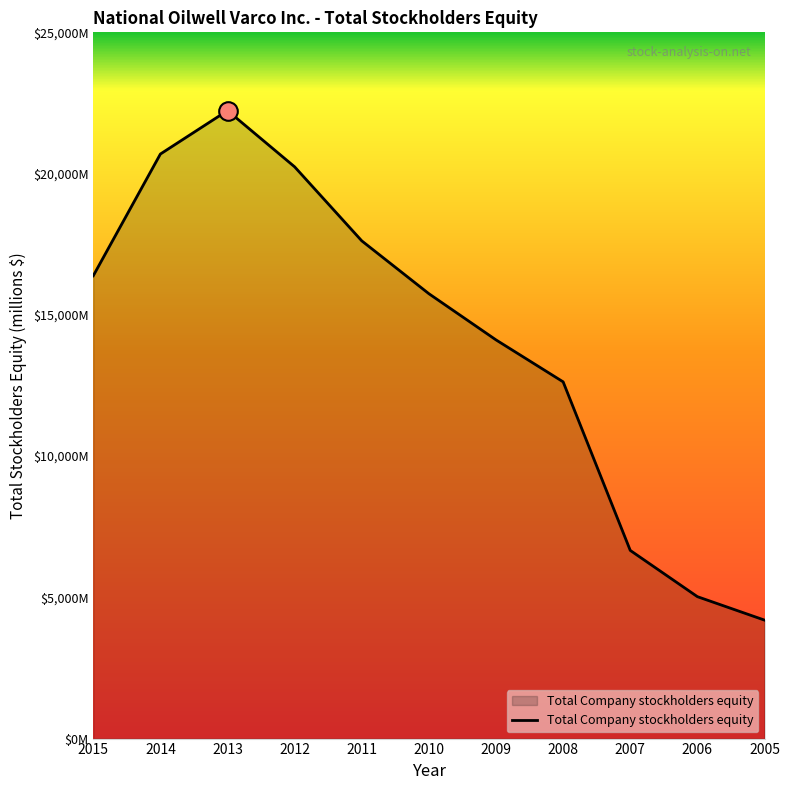

What is the change in value from 2010 to 2008?

-3120